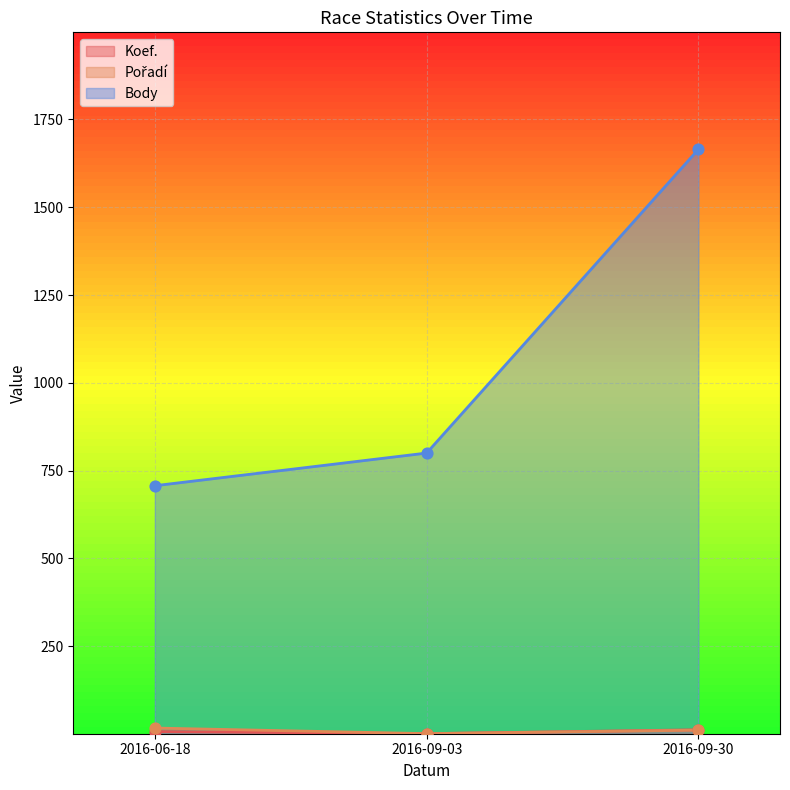

Which series has the largest Y range (max minus min)?

Body